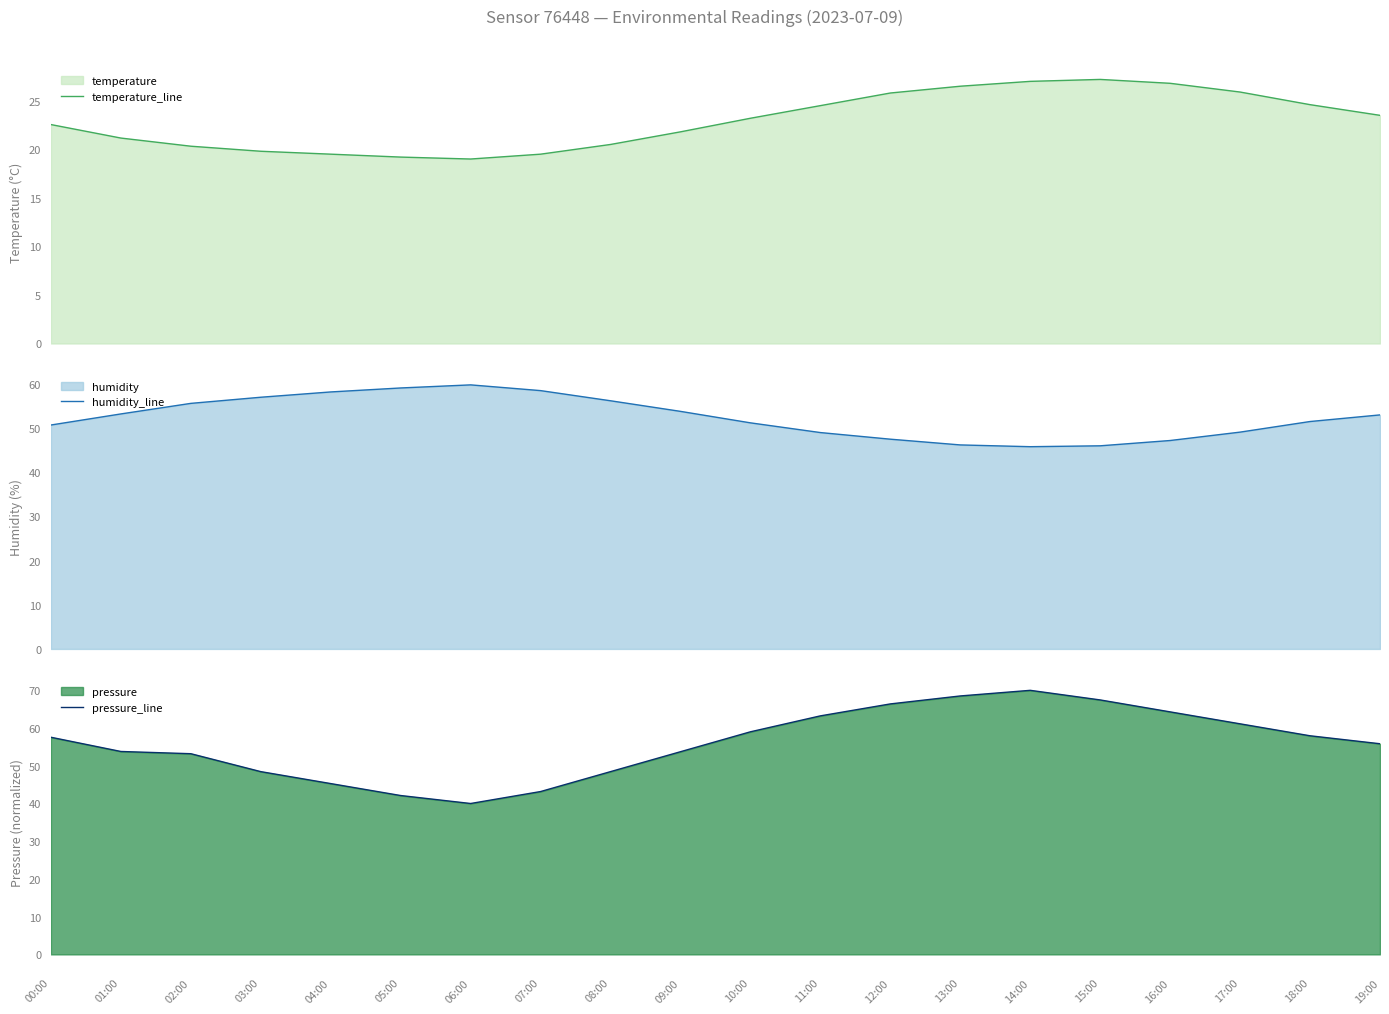

Reading left to right, list all the values displayed in this chart.

temperature_line: 22.6	21.2	20.3	19.8	19.5	19.2	19.0	19.5	20.5	21.8	23.2	24.5	25.8	26.5	27.0	27.2	26.8	25.9	24.6	23.5
humidity_line: 50.7	53.2	55.6	57.0	58.2	59.1	59.8	58.5	56.2	53.8	51.2	49.0	47.5	46.2	45.8	46.0	47.2	49.1	51.5	53.0
pressure_line: 57.6	53.8	53.2	48.4	45.3	42.1	40.0	43.2	48.4	53.7	59.0	63.2	66.4	68.5	70.0	67.5	64.3	61.1	58.0	55.8